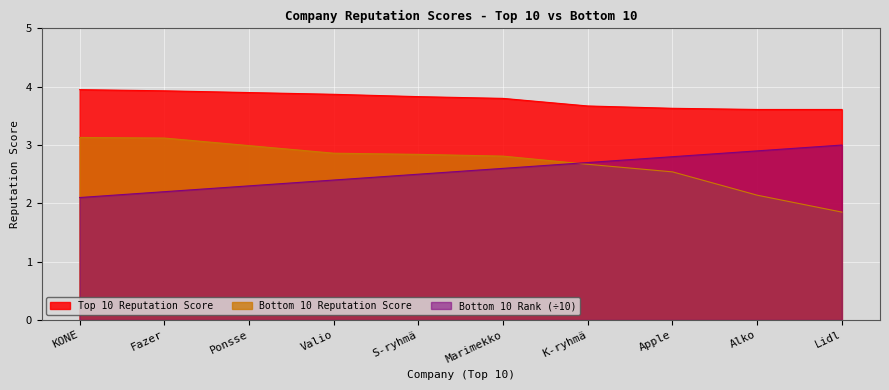

Is it true that Bottom 10 Reputation Score equals 1.7 at Fazer?

False